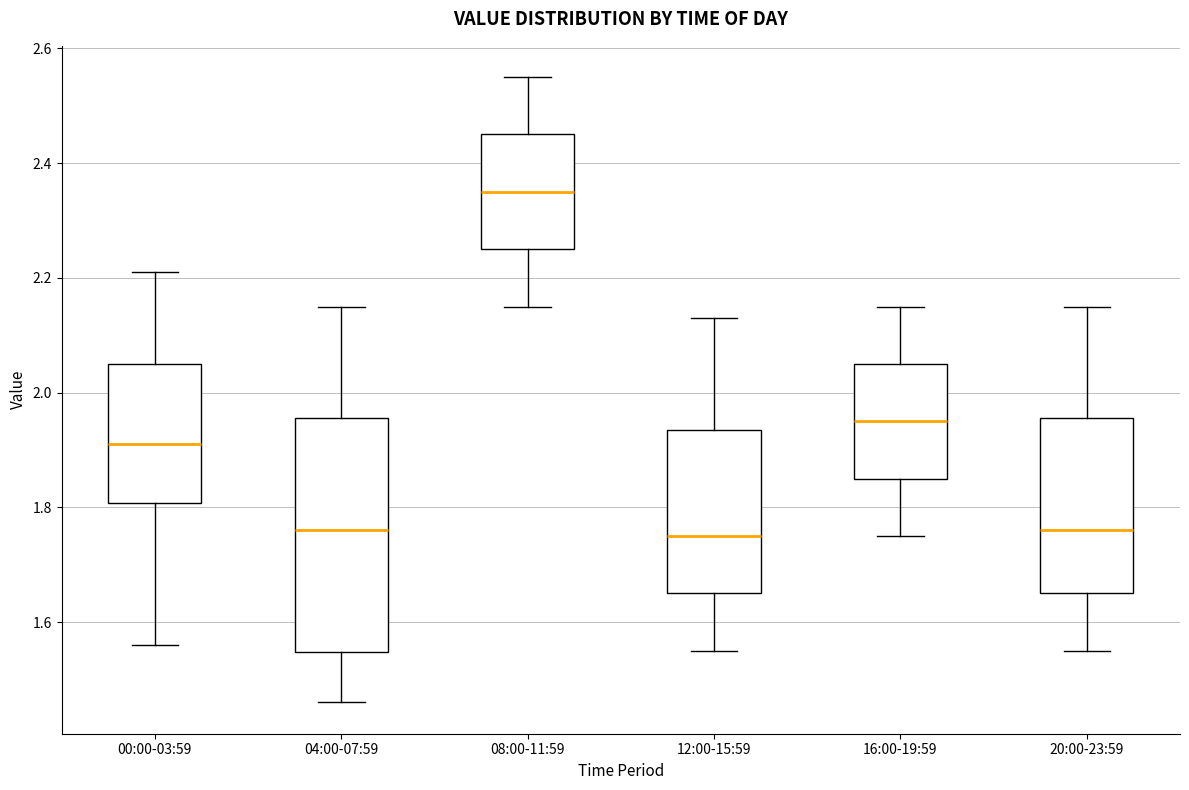

Reading left to right, read every box against the y-axis: the position of its median line, the range the box covers, and the ends of its whiskers. The values are not printed on the chart, so give them approximately, as read against the axis.

00:00-03:59: median 1.92, box 1.80 to 2.06, whiskers 1.56 to 2.22
04:00-07:59: median 1.76, box 1.54 to 1.96, whiskers 1.46 to 2.16
08:00-11:59: median 2.36, box 2.26 to 2.46, whiskers 2.16 to 2.56
12:00-15:59: median 1.76, box 1.66 to 1.94, whiskers 1.56 to 2.14
16:00-19:59: median 1.96, box 1.86 to 2.06, whiskers 1.76 to 2.16
20:00-23:59: median 1.76, box 1.66 to 1.96, whiskers 1.56 to 2.16